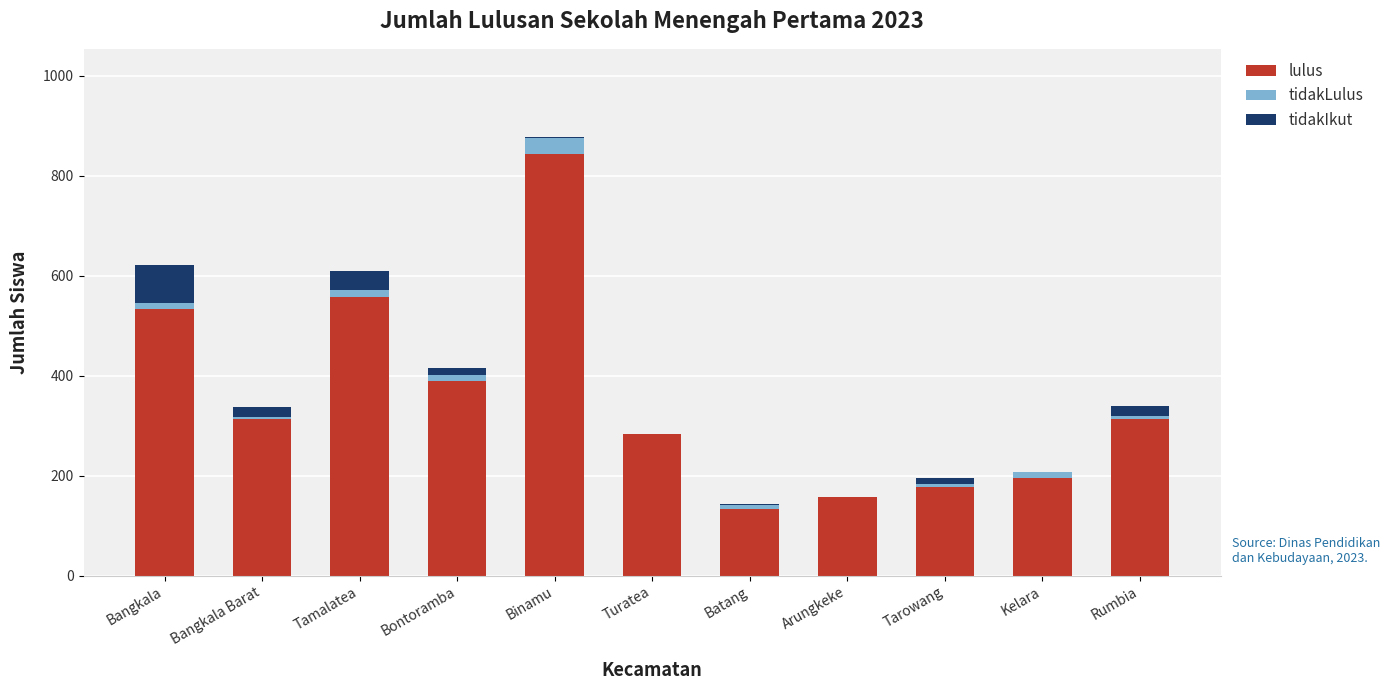

The lulus series shows 158 at Arungkeke. True or false?

True